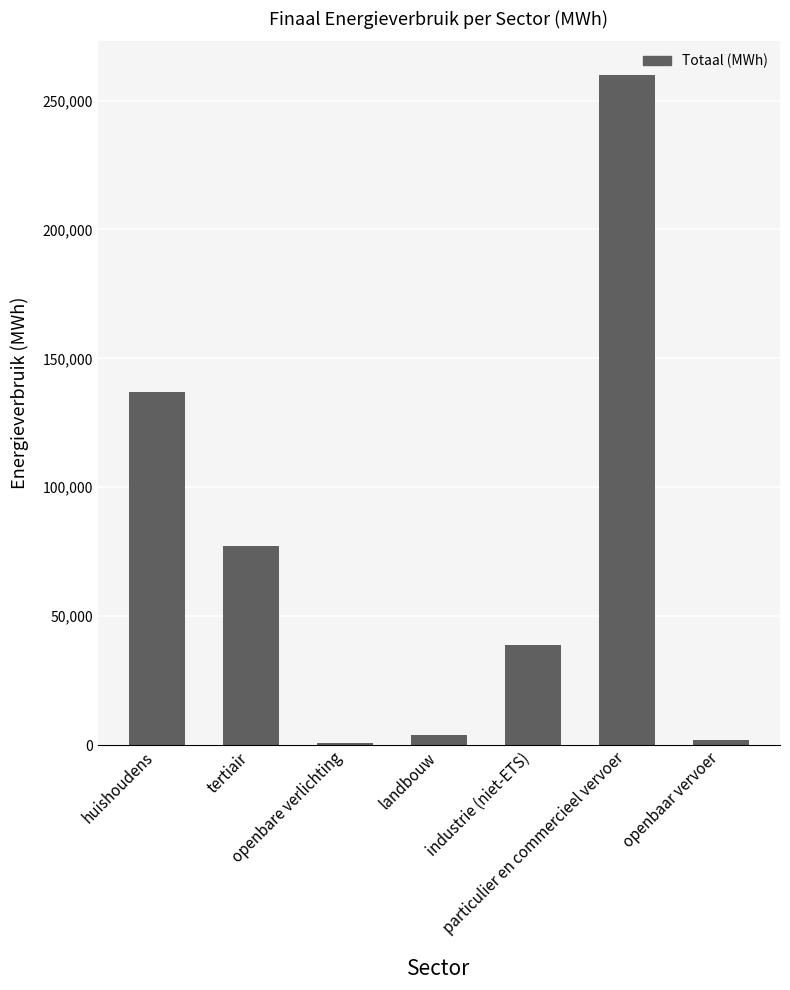

What is the difference between the maximum and minimum values?

259033.2